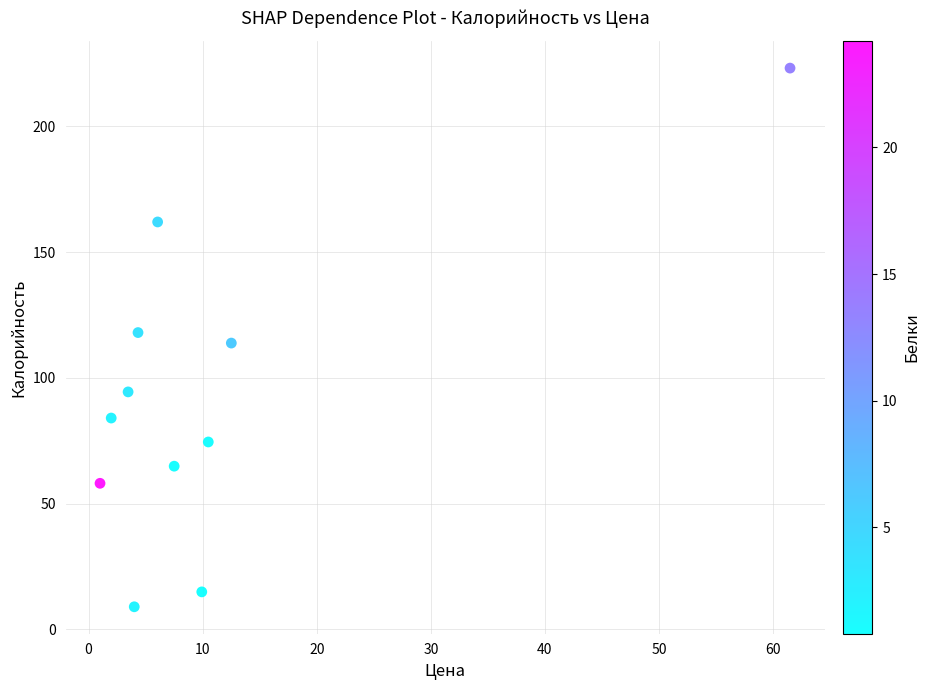

What is the average Y value?

92.4